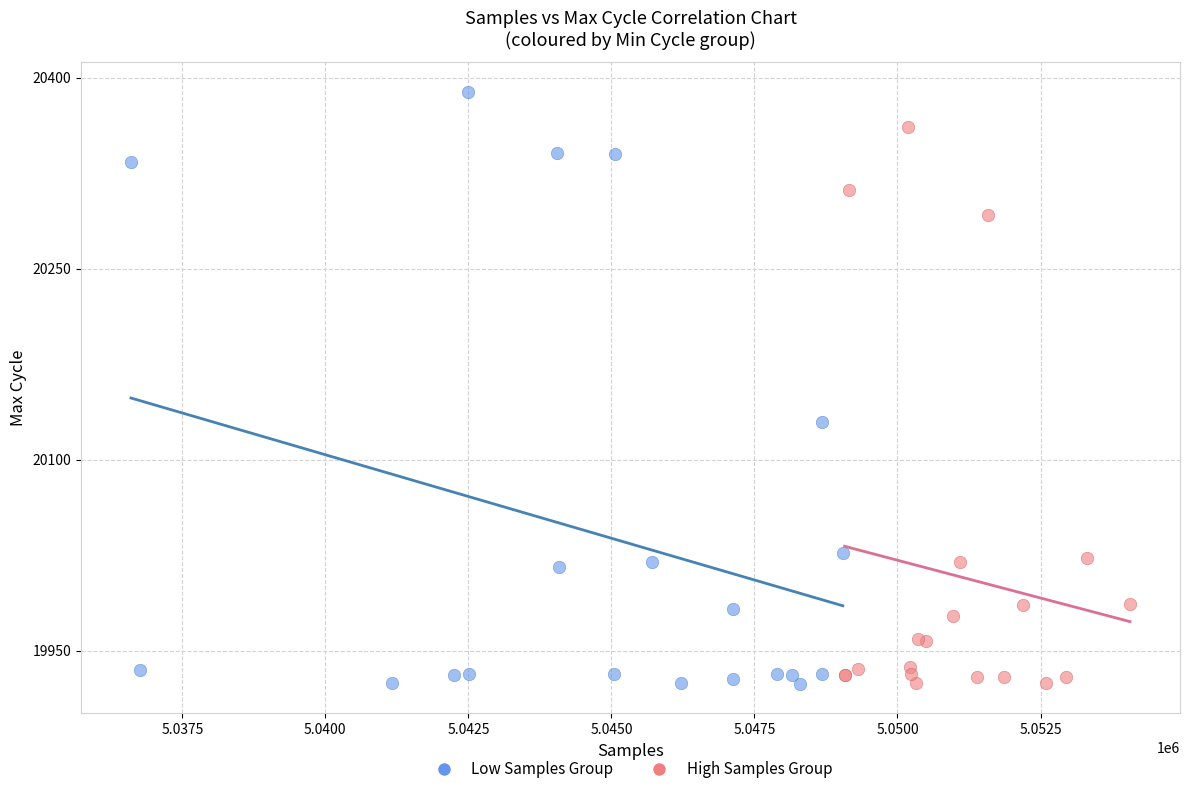

Which series contains the highest Y value?

Low Samples Group